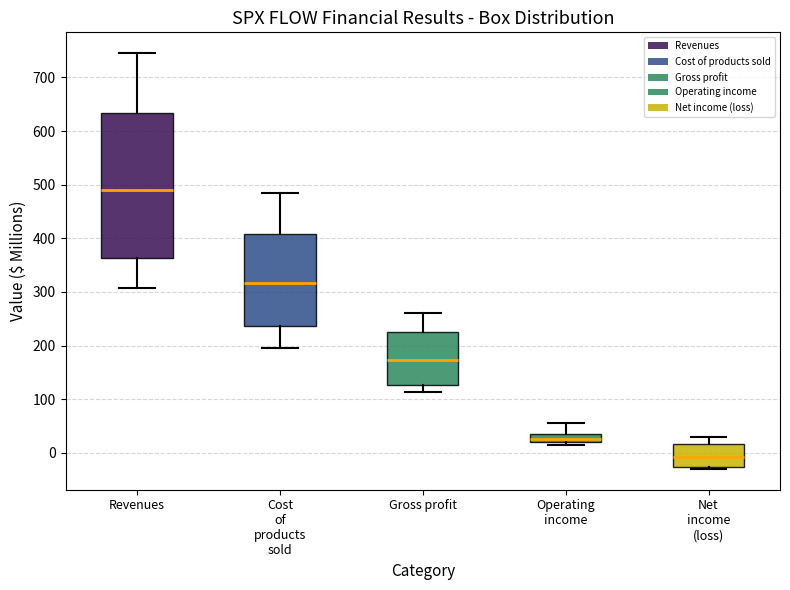

Which box's median line is the lowest?

Net income (loss)